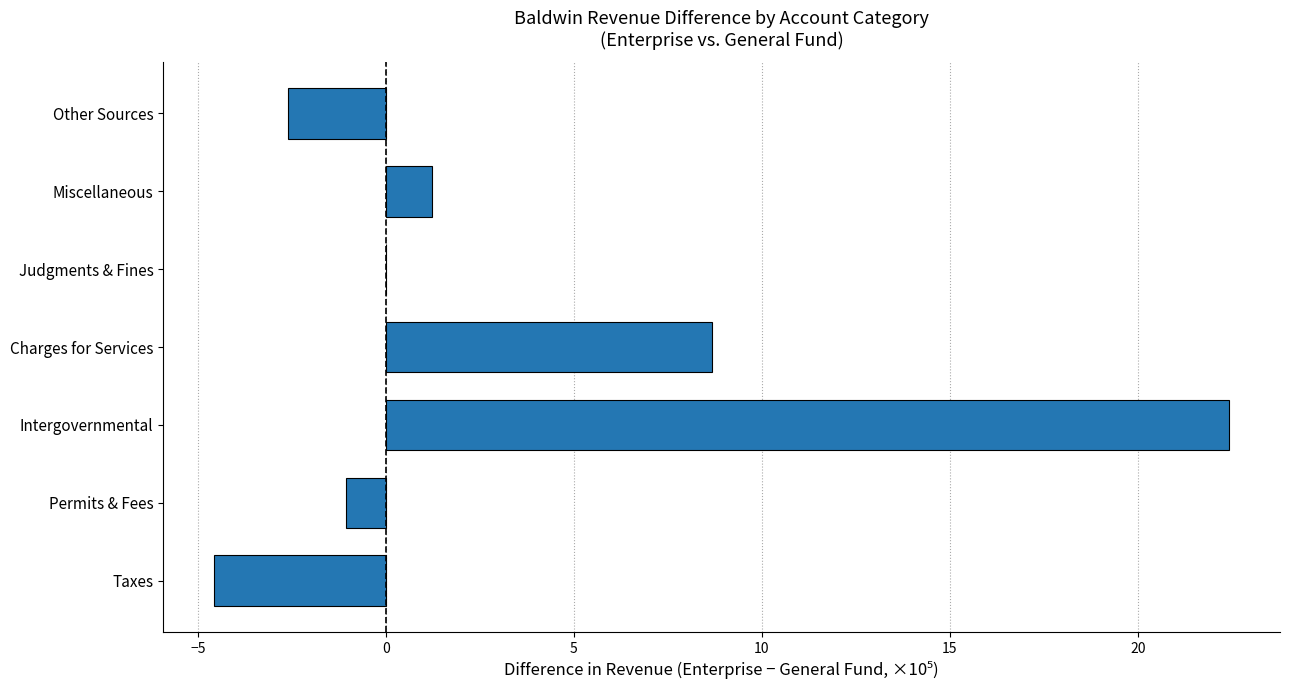

What is the sum of all values?

24.1